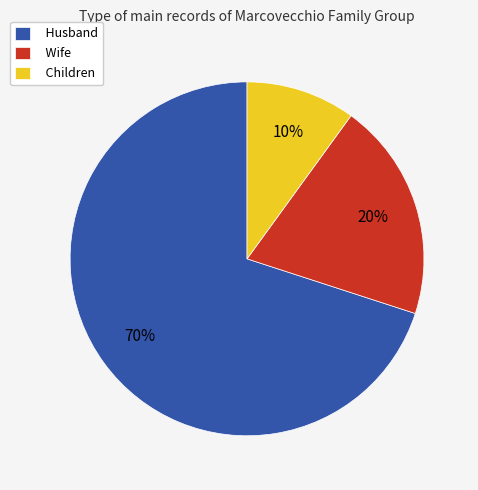

What is the largest slice in the pie chart?

Husband